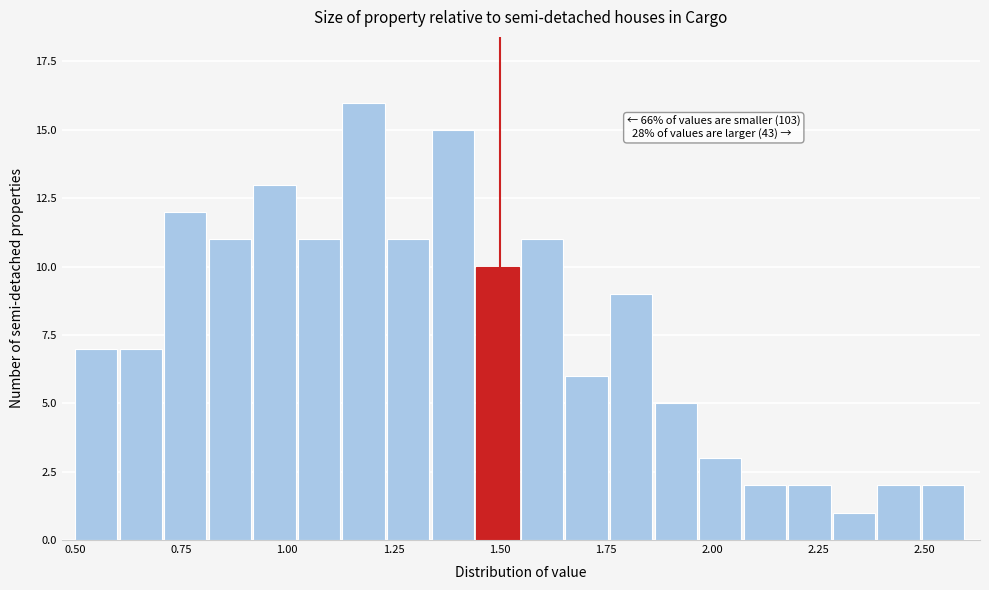

Read against the x-axis, roughly where is the centre of the tallest bar?

1.20